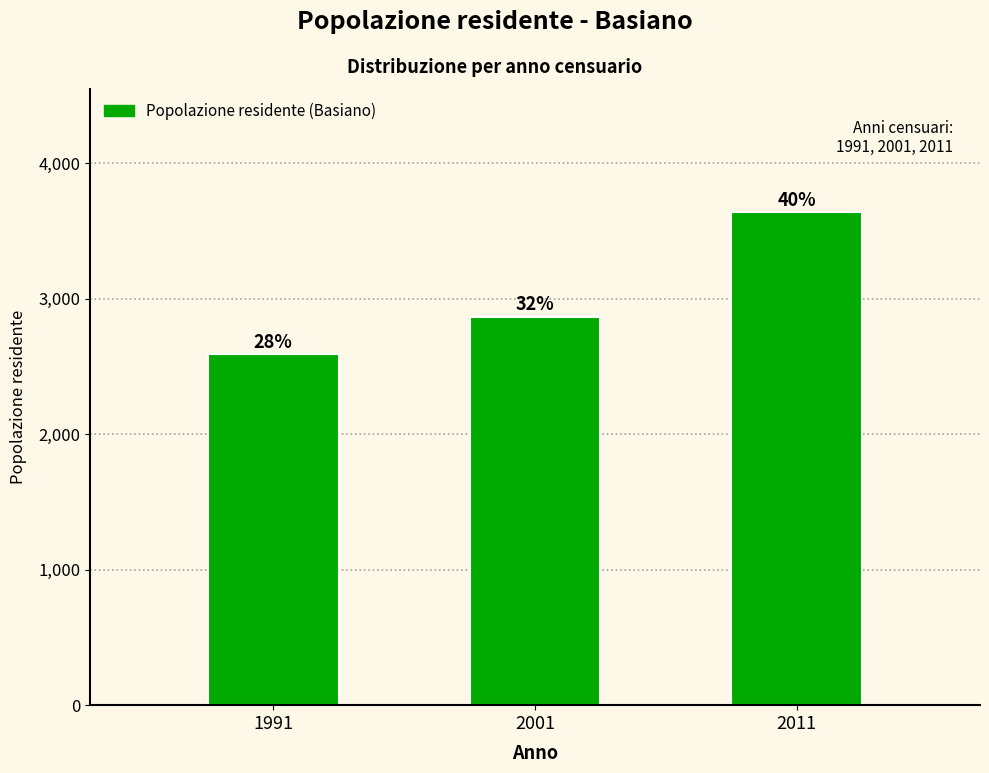

Are the bars horizontal?

No